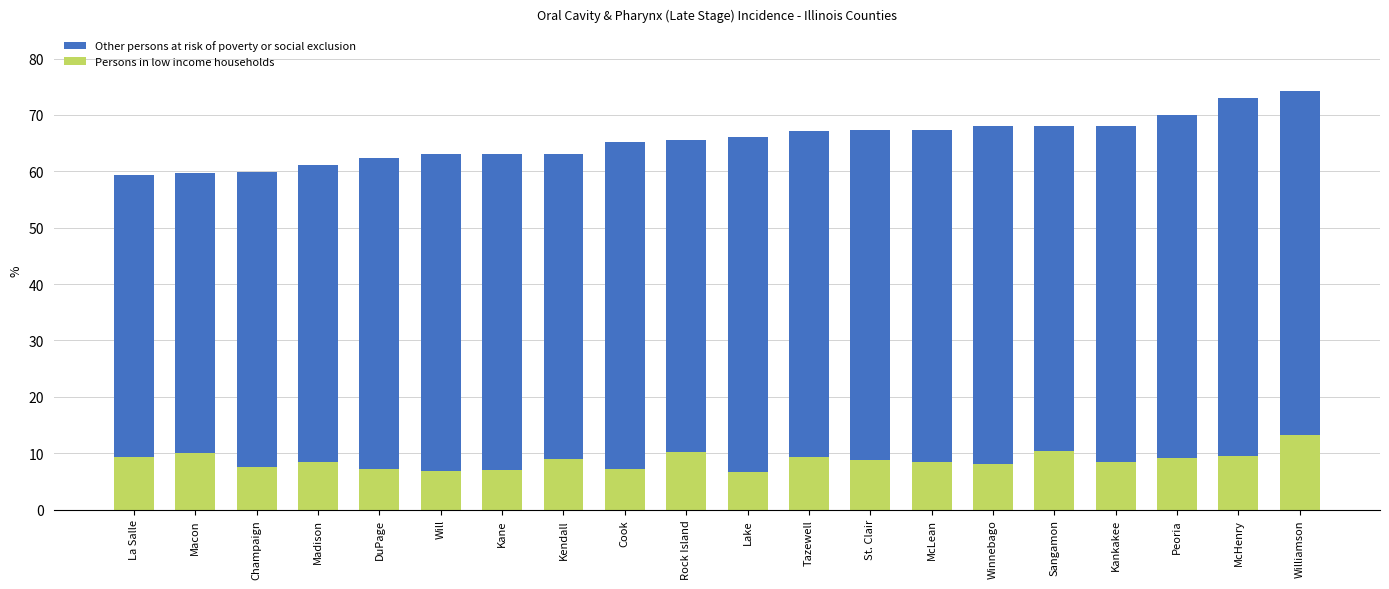

What is the approximate value of Persons in low income households at McLean?

8.4